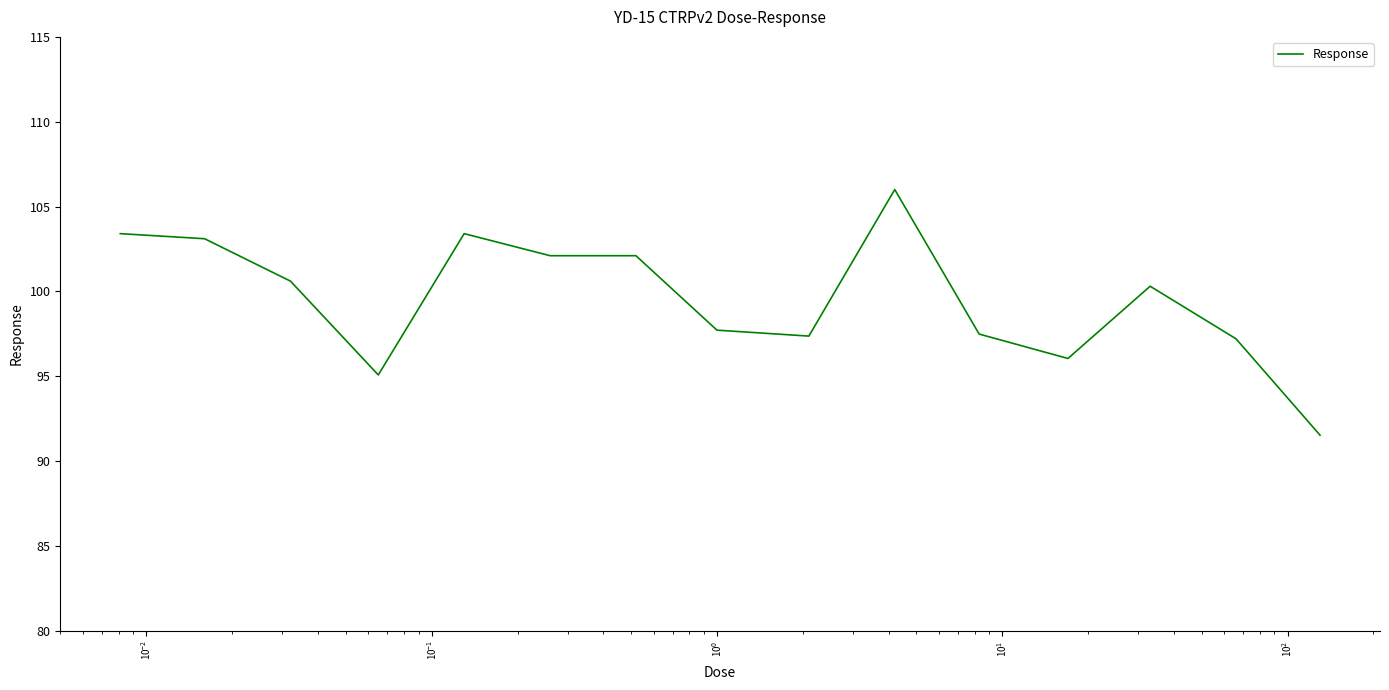

What is the maximum value shown in the chart?

106.0